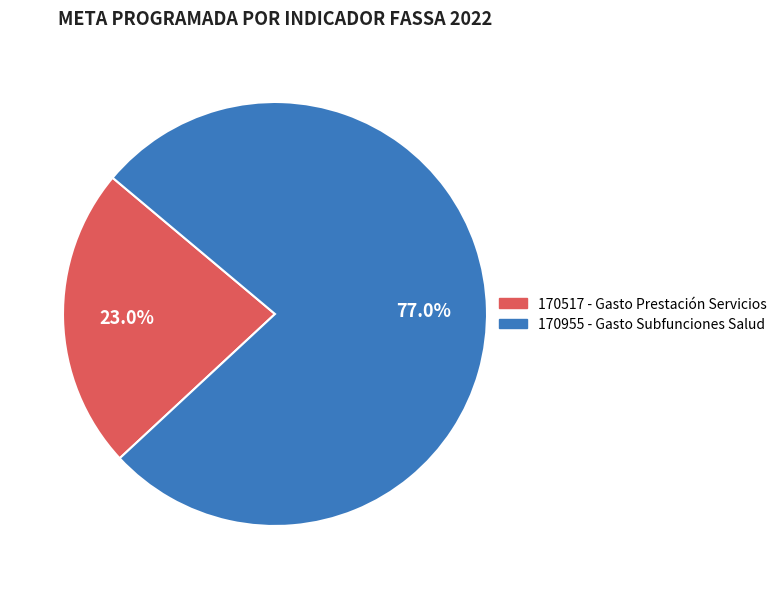

What is the ratio of the value at 170517 to the value at 170955?

0.3